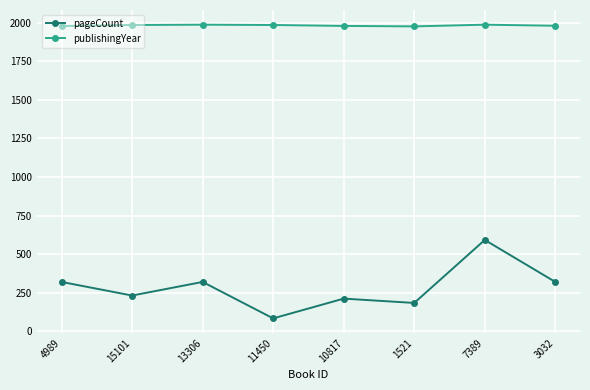

Is it true that pageCount equals 184 at 1521?

True